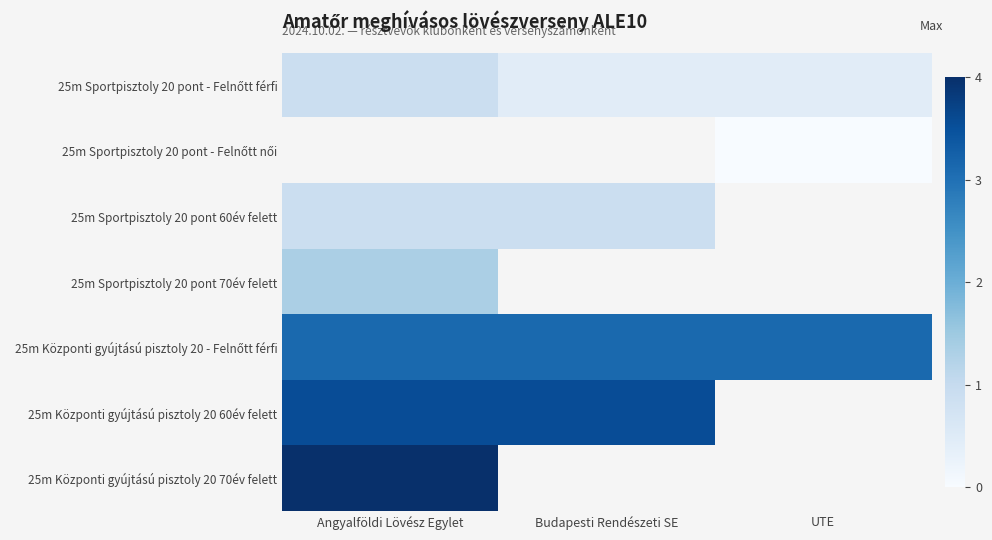

Which has a higher value, Angyalföldi Lövész Egylet or Budapesti Rendészeti SE?

Angyalföldi Lövész Egylet